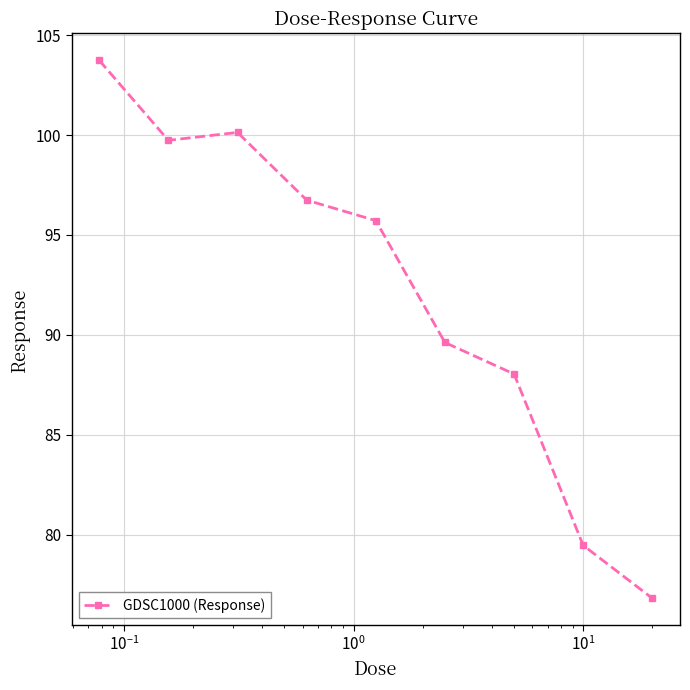

Reading right to left, transcribe all the data shown in this chart.

76.8	79.5	88.0	89.6	95.7	96.7	100.1	99.7	103.7